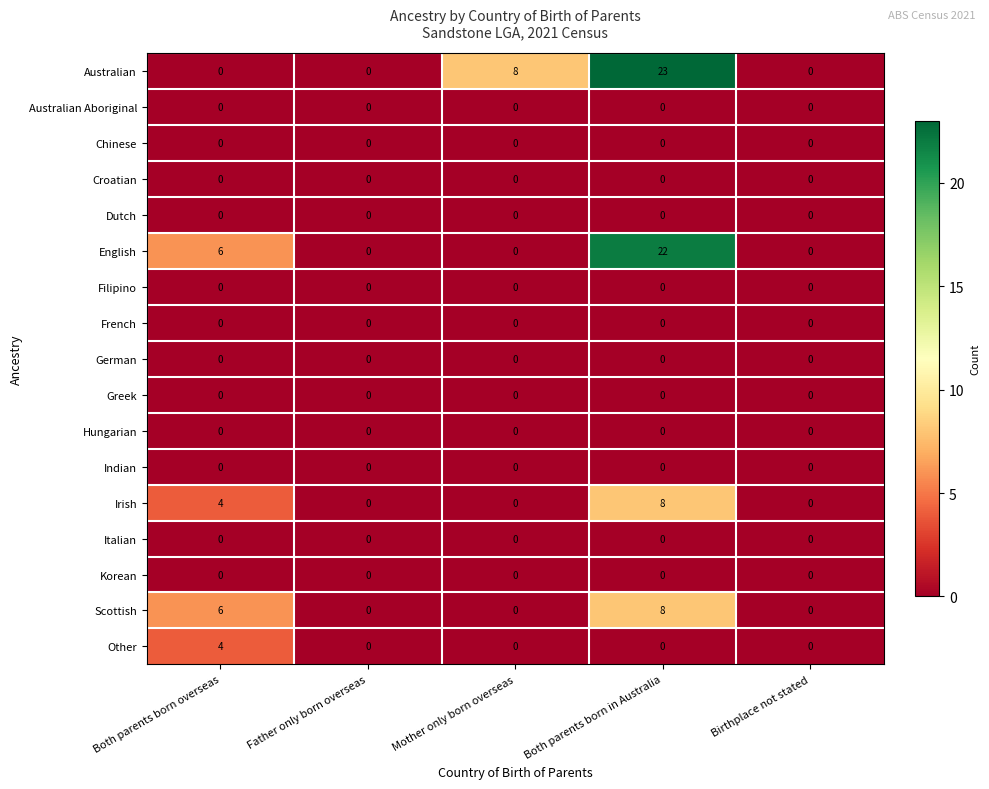

At which category is the sum across all series the highest?

Both parents born in Australia